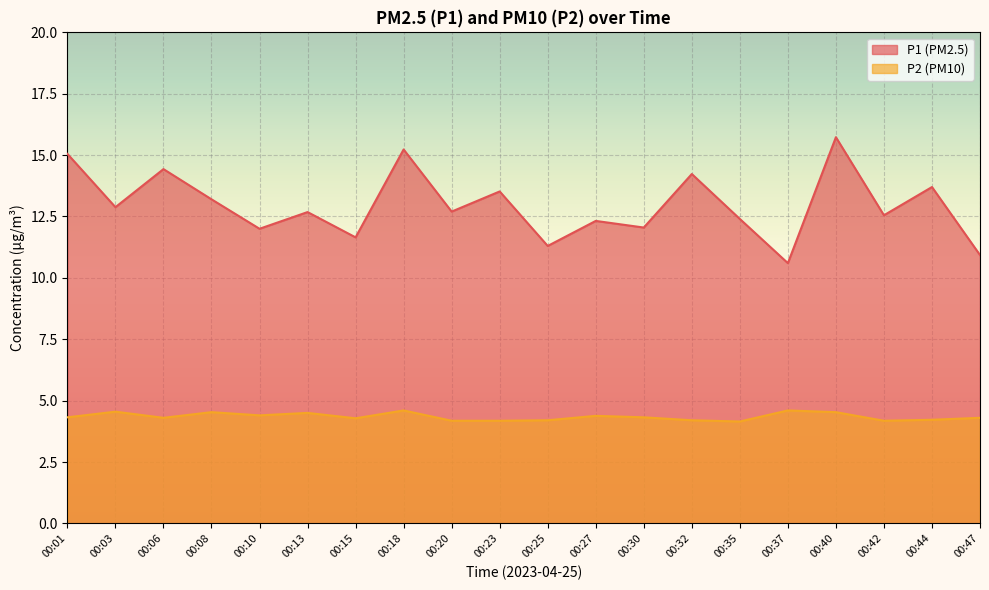

How many data points in P1 are above 12?

15